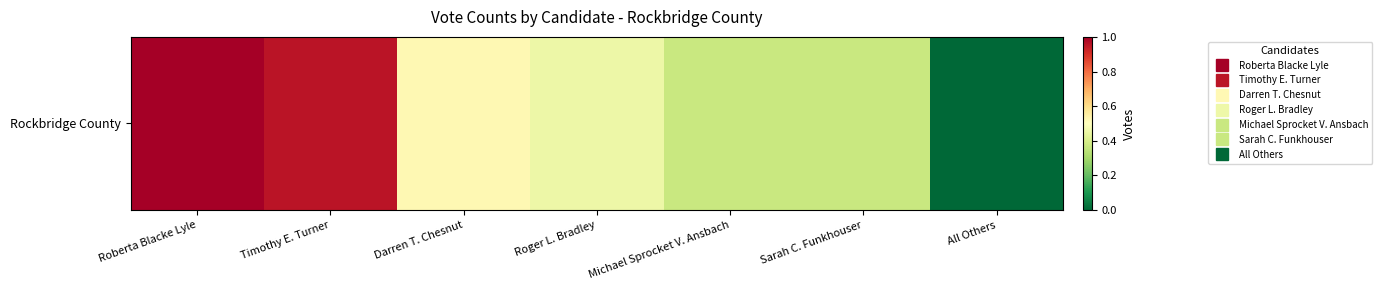

What is the sum of all values?

3.7